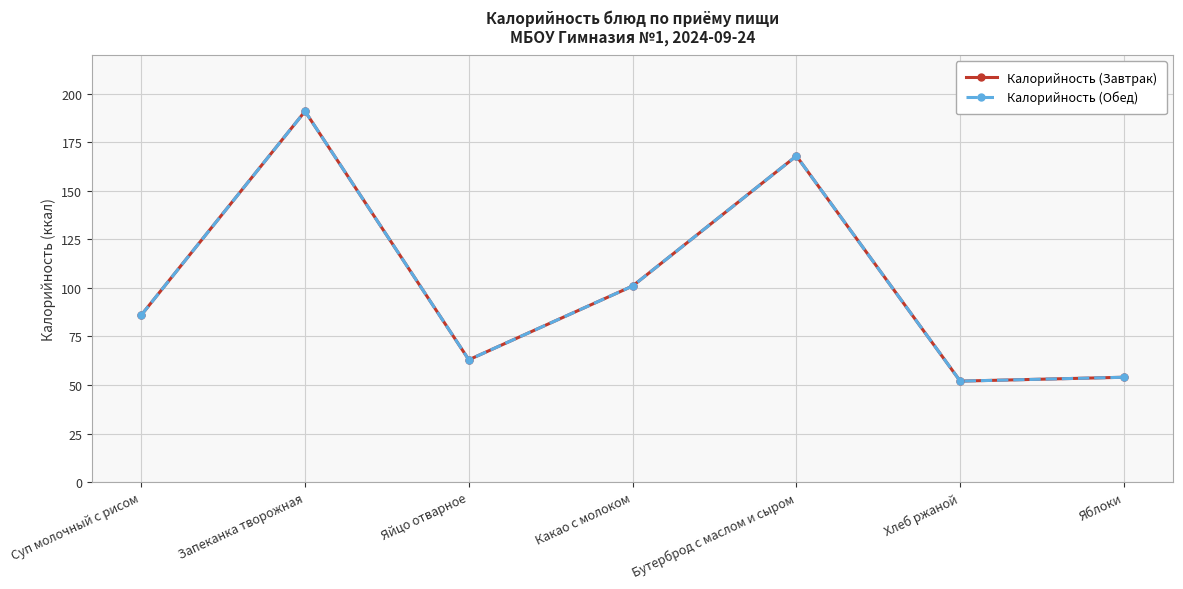

What are all the series names shown in the legend?

Калорийность (Завтрак), Калорийность (Обед)